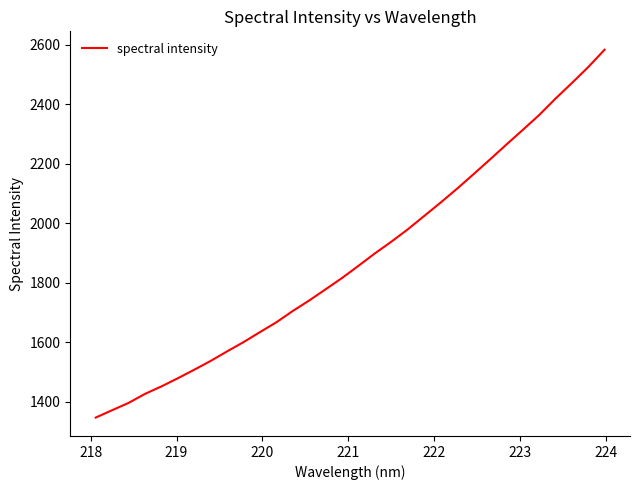

What is the greatest value displayed?

2582.8